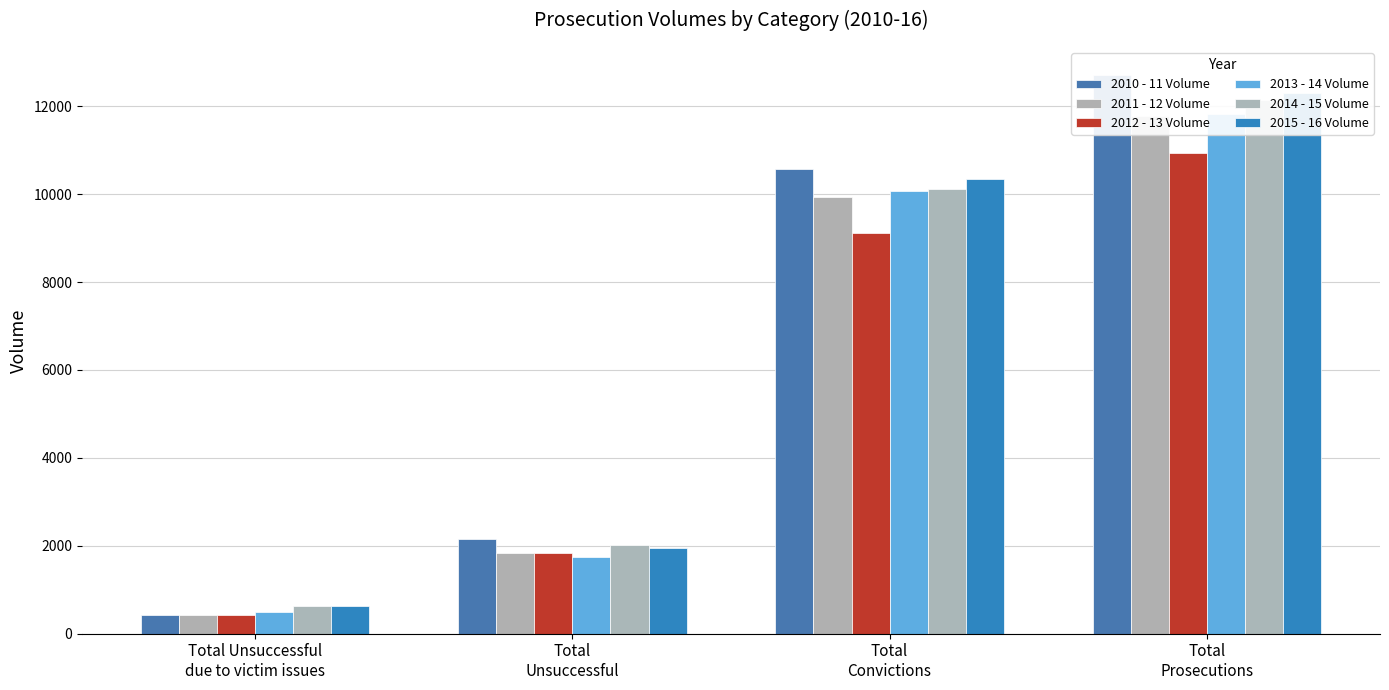

What is the highest value of the 2012 - 13 Volume series?

10935